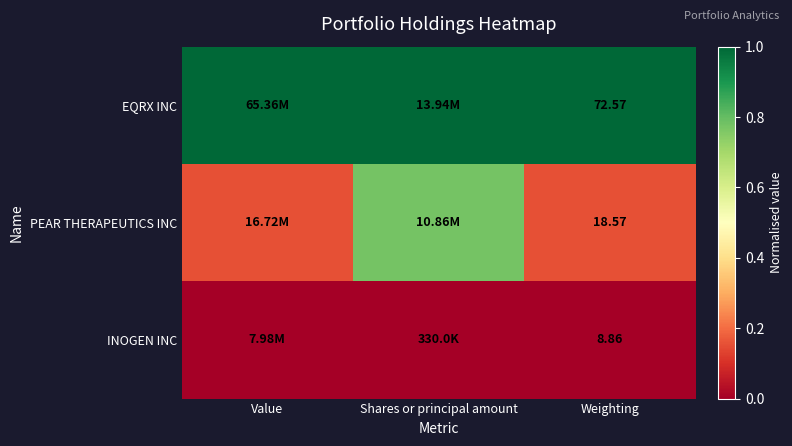

Rank the series at Weighting from highest to lowest value.

EQRX INC, PEAR THERAPEUTICS INC, INOGEN INC